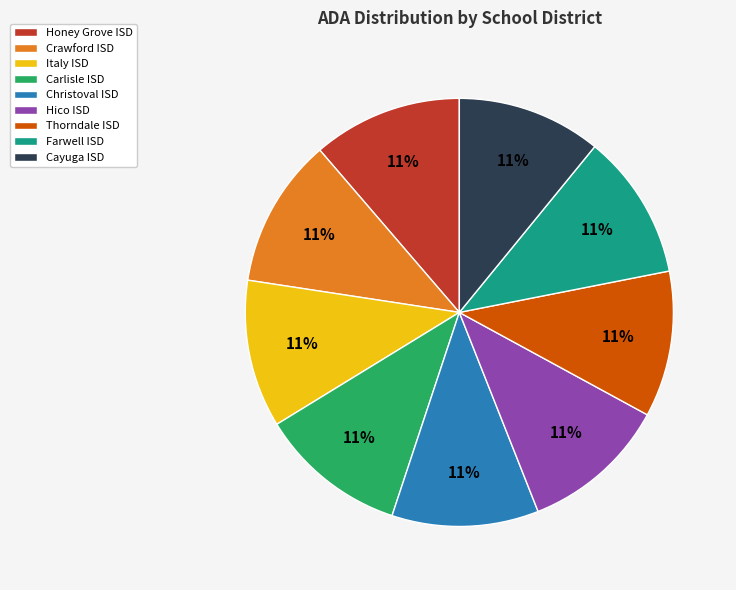

Count the number of slices in the pie.

9